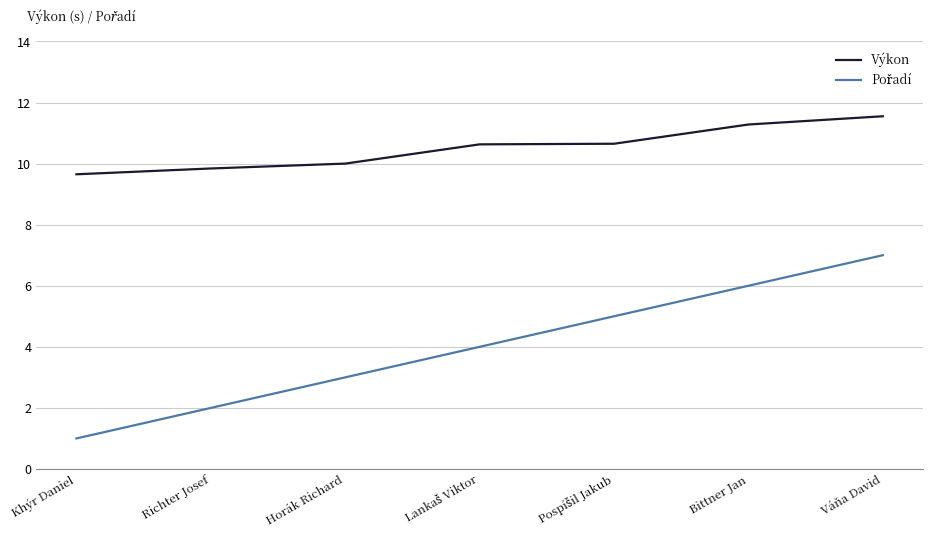

What is the spread (max minus min) of values at Horák Richard?

7.0